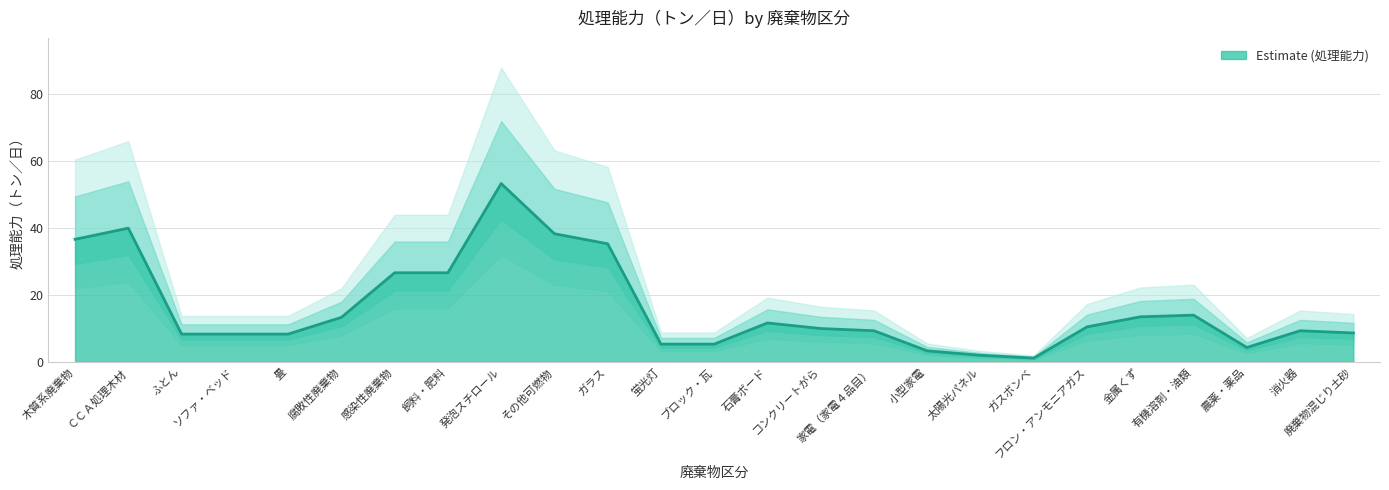

The chart shows a value of 173.8 at 木質系廃棄物. True or false?

False